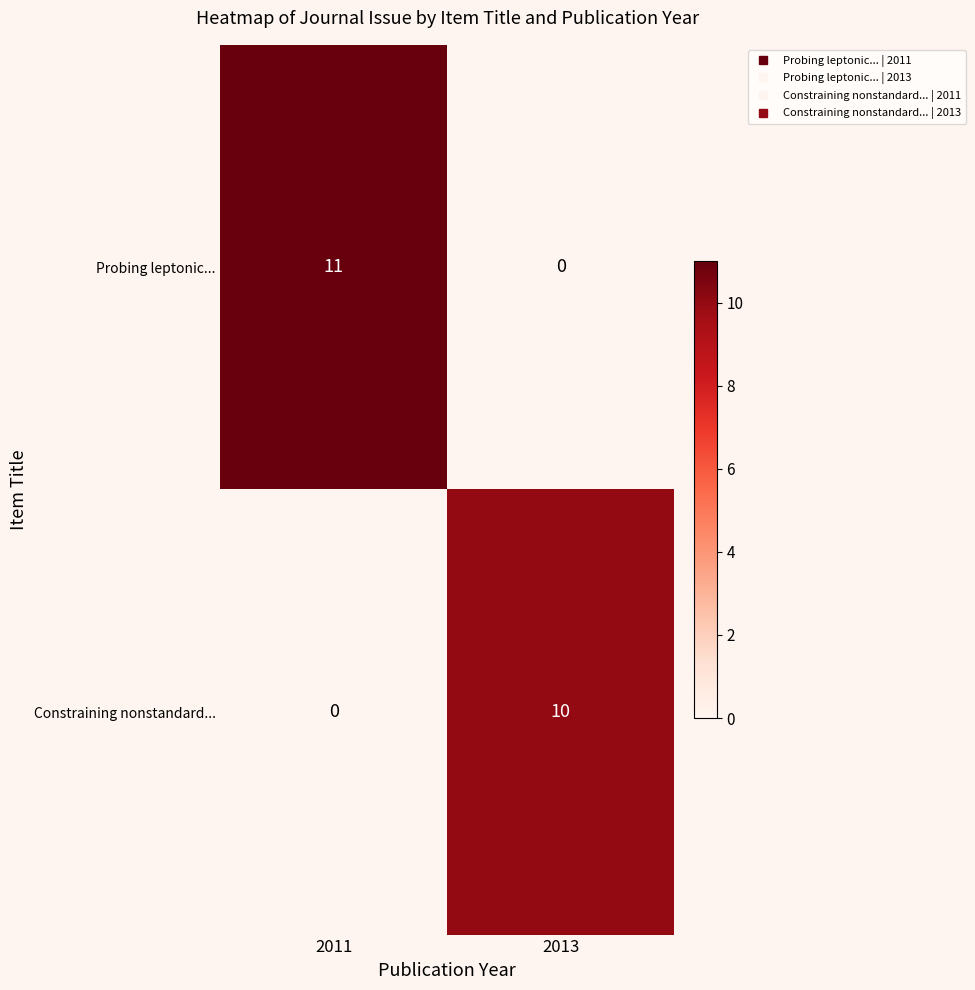

The Constraining nonstandard... series shows -4 at 2011. True or false?

False